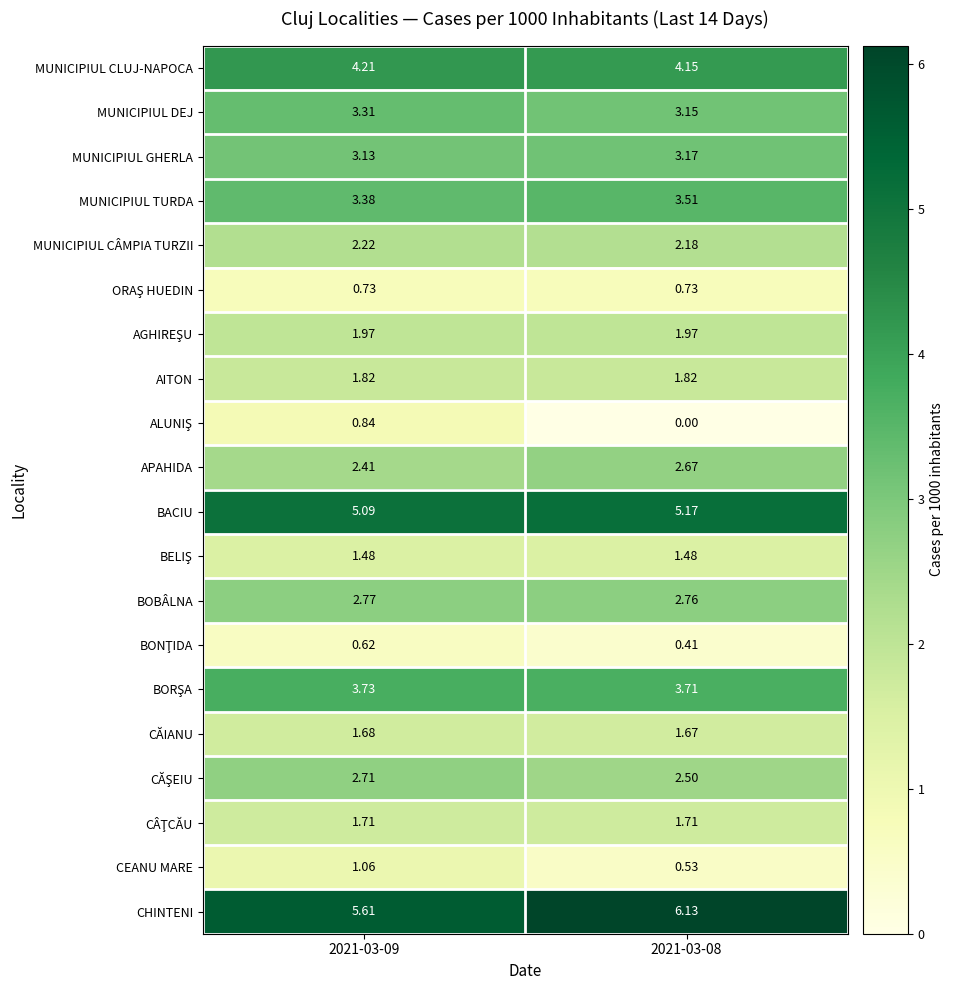

What is the spread (max minus min) of values at 2021-03-08?

6.1